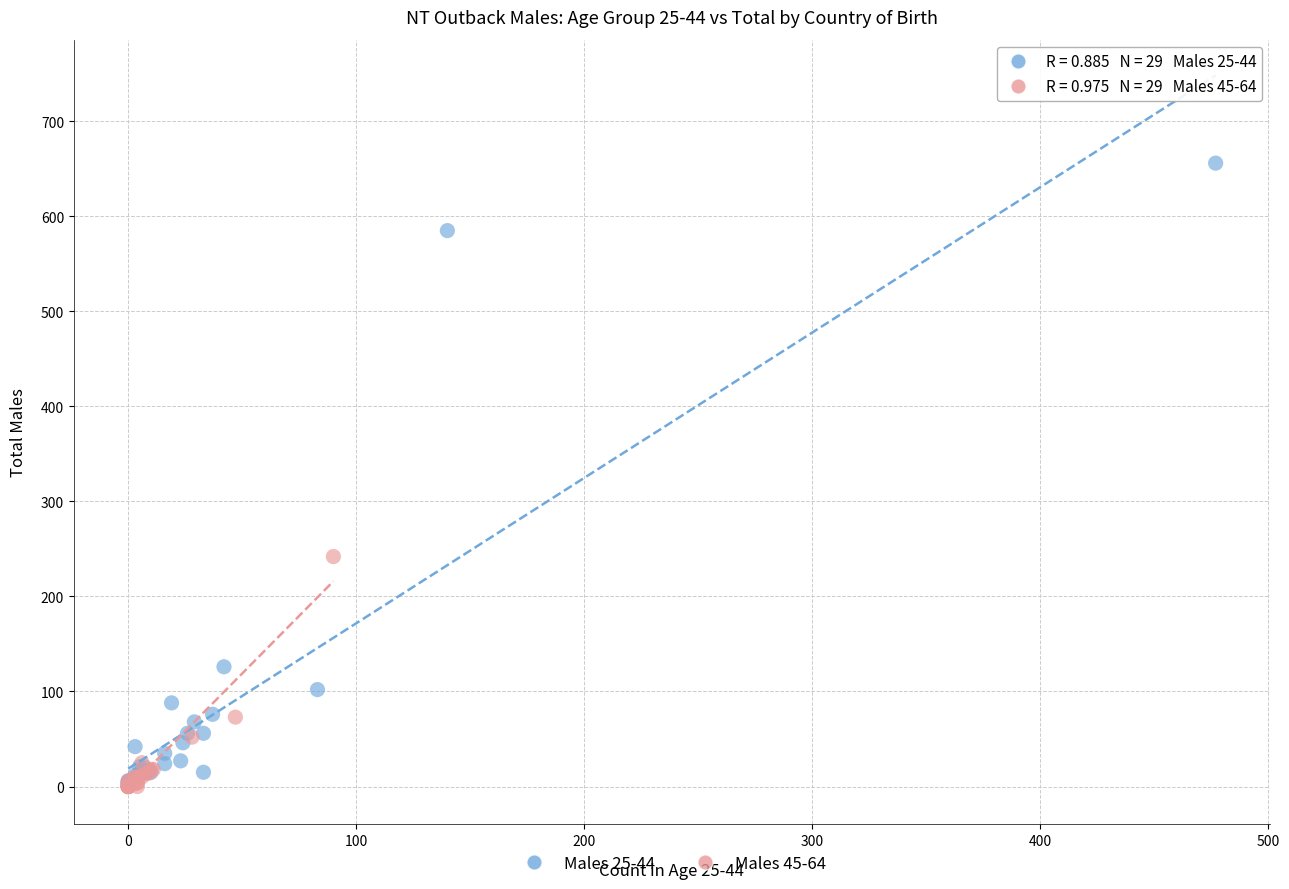

Which series has the widest spread of Y values?

Males 25-44